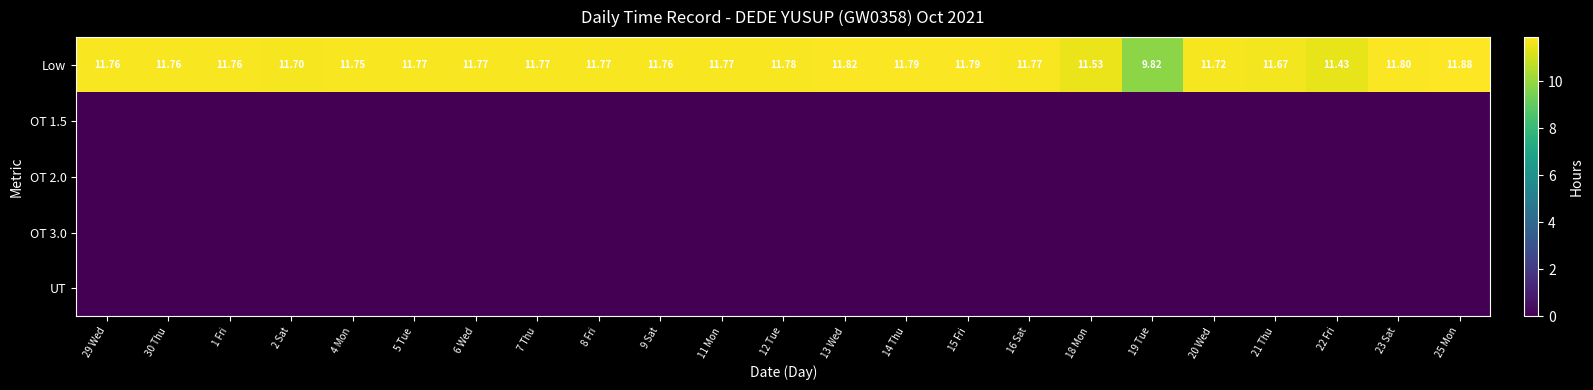

Is it true that UT equals 0.0 at 30 Thu?

True